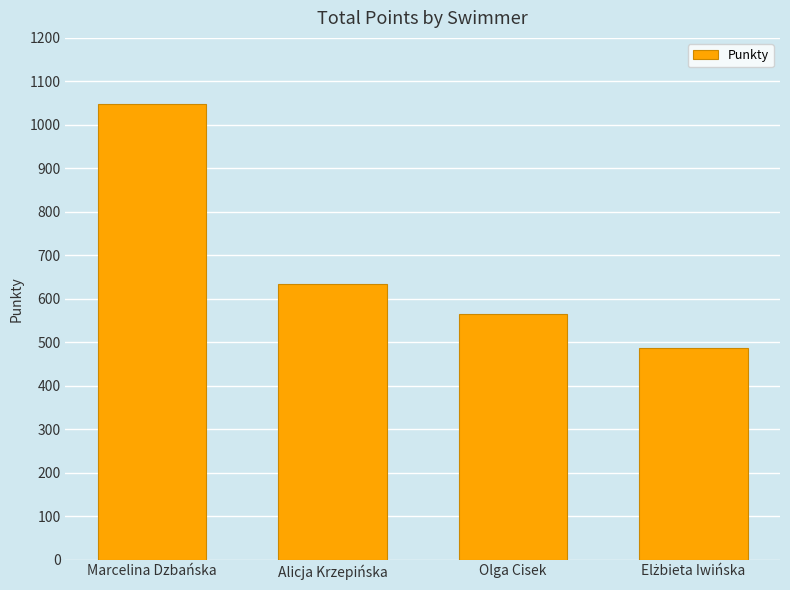

What is the greatest value displayed?

1047